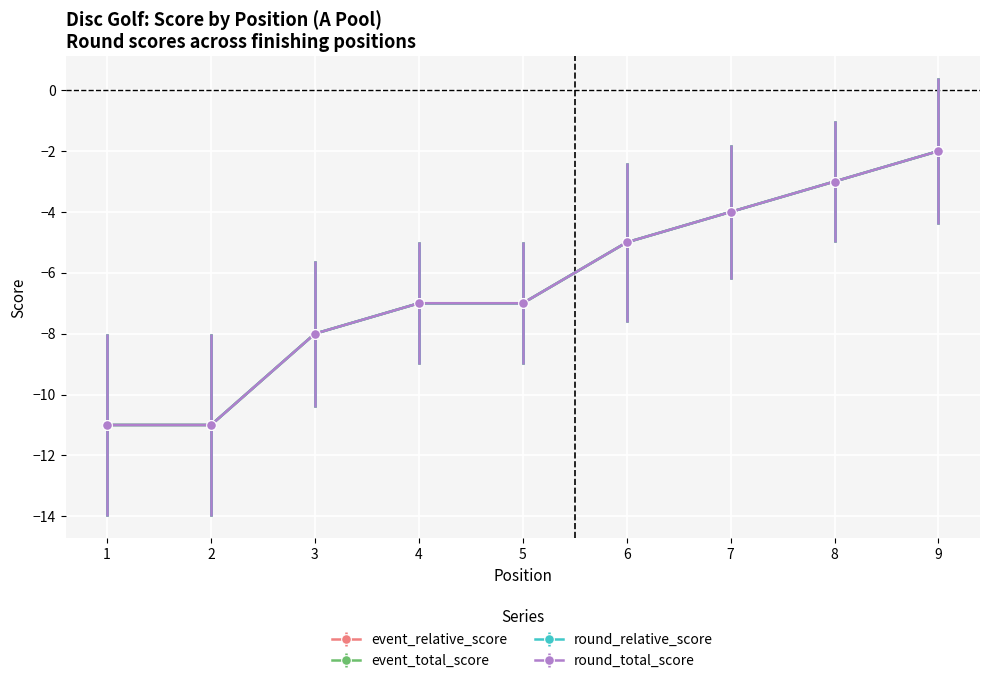

Is this an area chart (filled region under the line)?

No